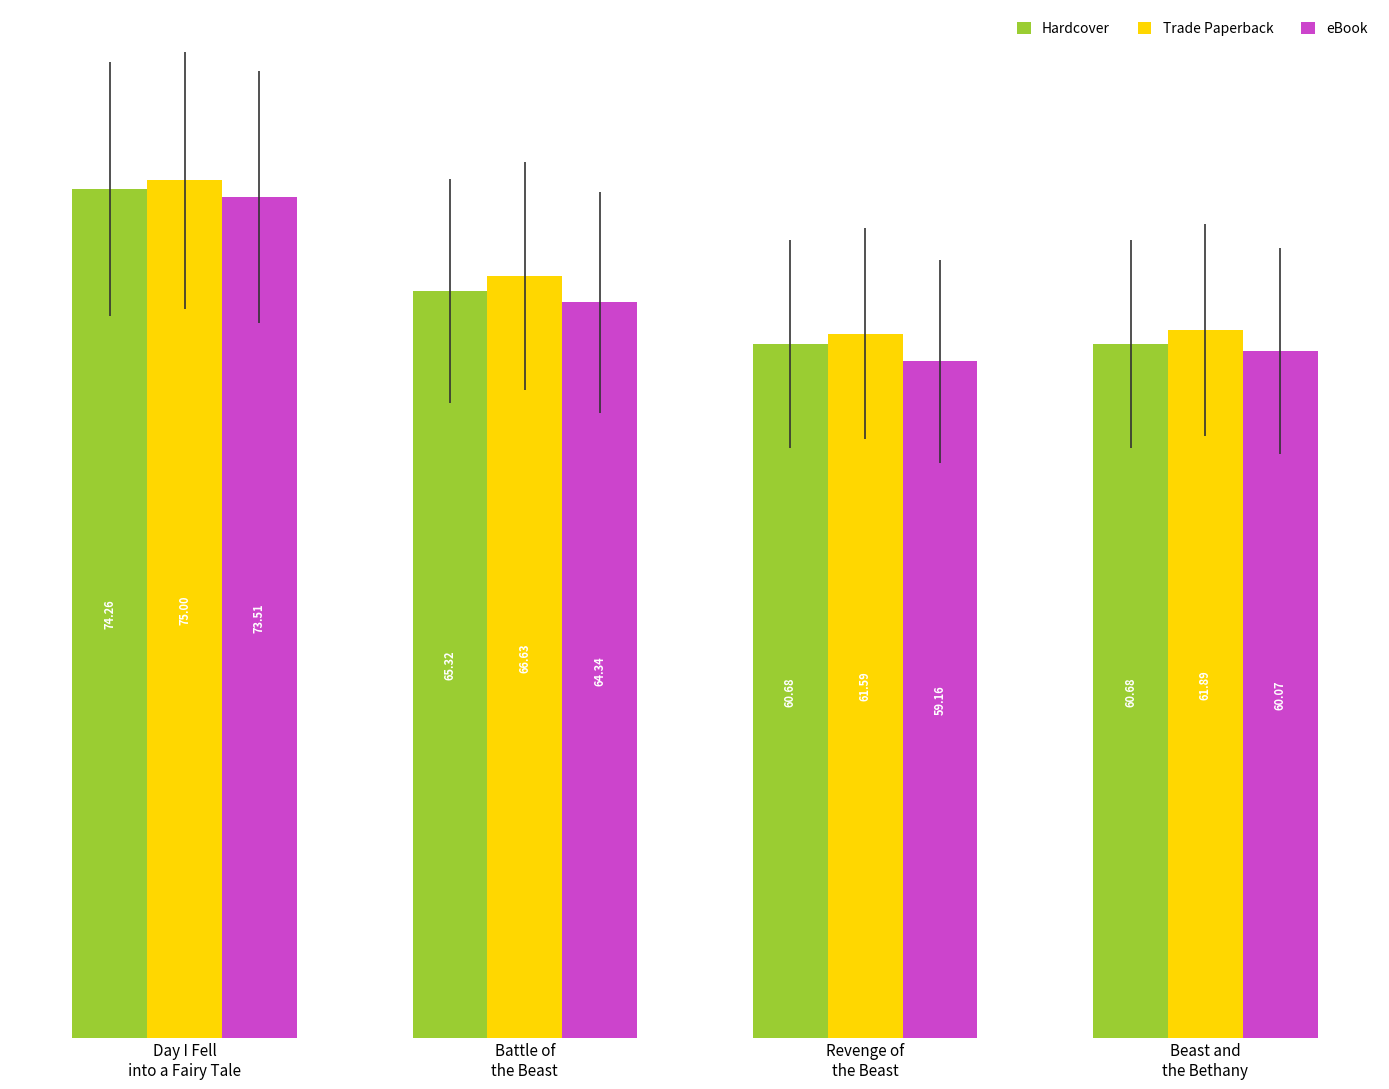

Is it true that Trade Paperback equals 75.0 at Day I Fell
into a Fairy Tale?

True